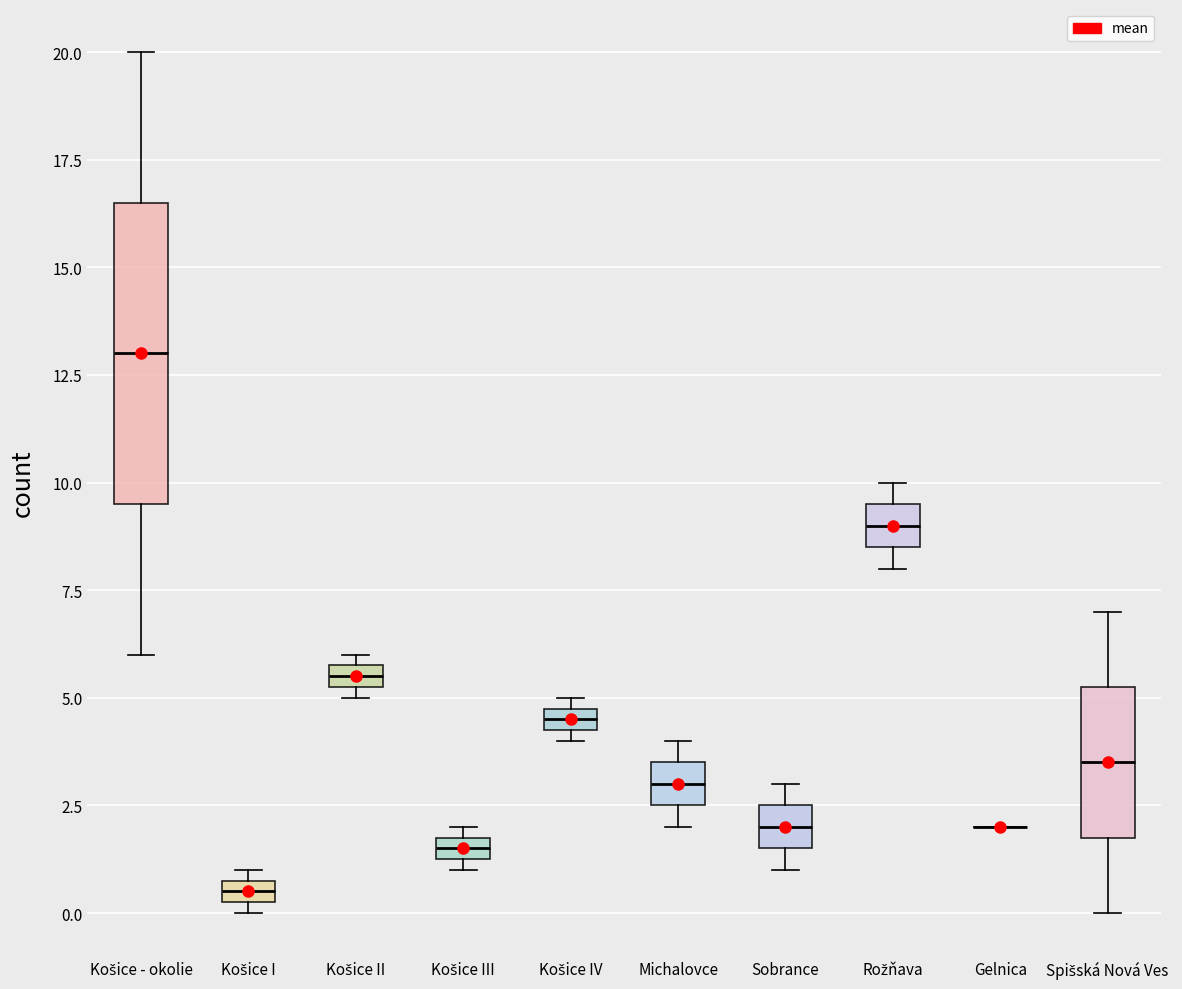

Which box is the tallest, from its lower edge to its upper edge?

Košice - okolie